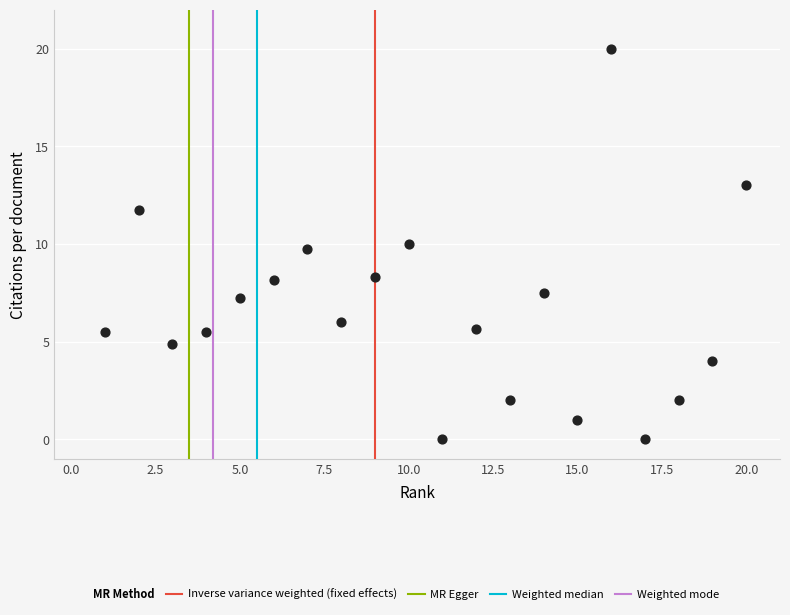

What is the range of X values (max minus min)?

19.0